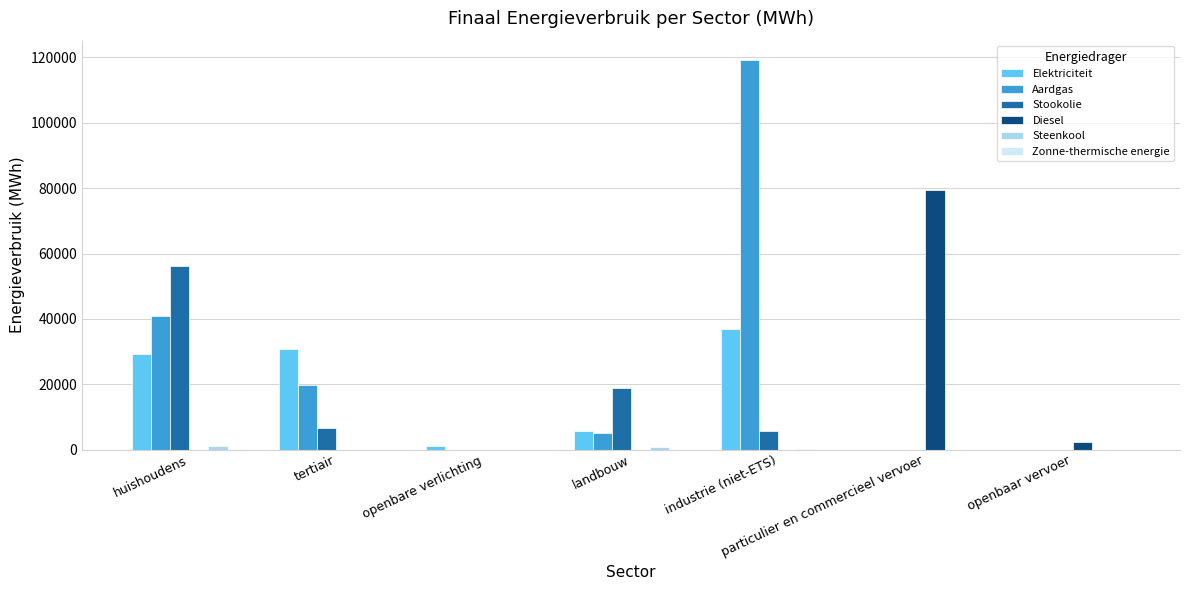

What is the total value across all series at openbare verlichting?

1130.8